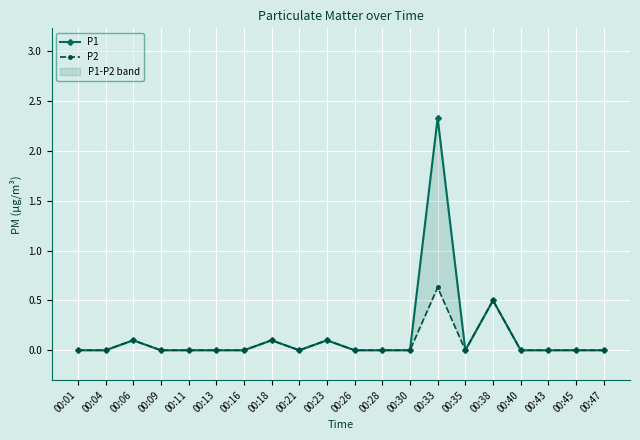

At which category does P2 reach its first local valley?

00:21